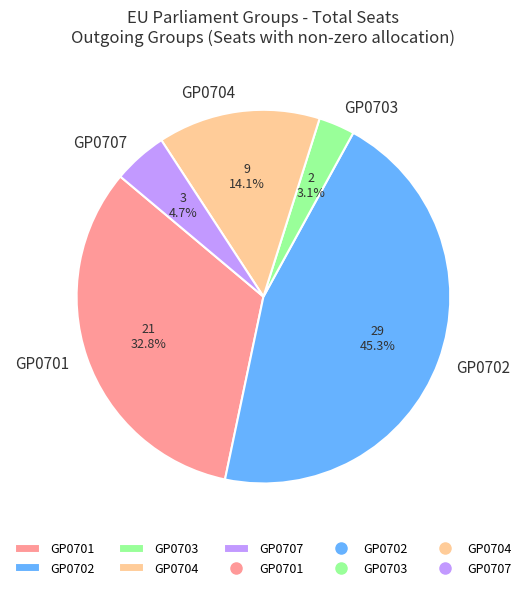

Does GP0703 account for over 50% of the chart?

No